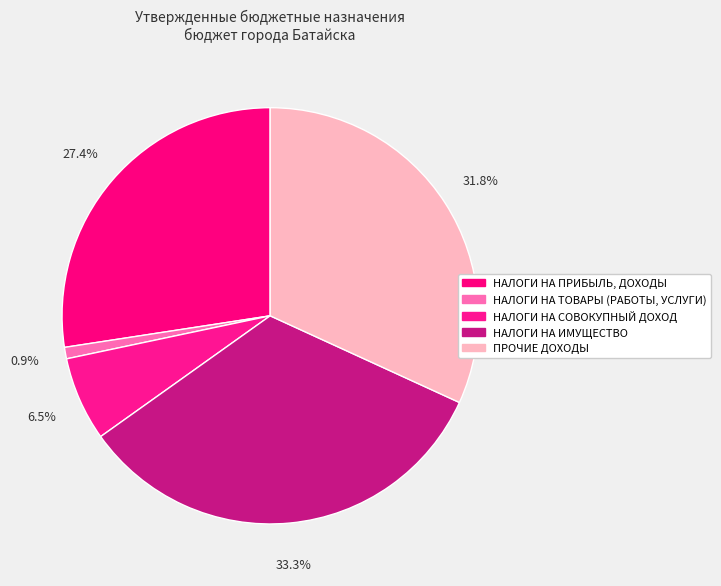

How much of the chart is everything except НАЛОГИ НА СОВОКУПНЫЙ ДОХОД?

93.5%